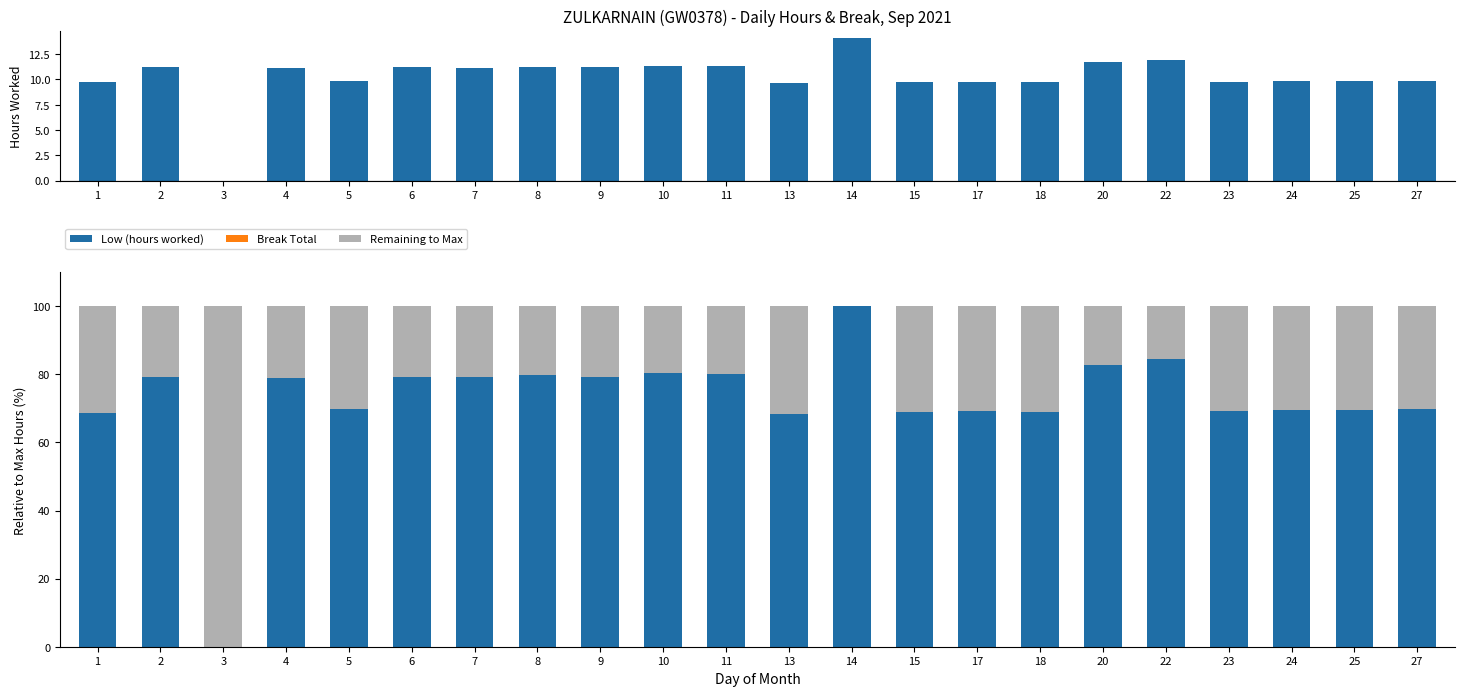

How many series are shown in this chart?

3